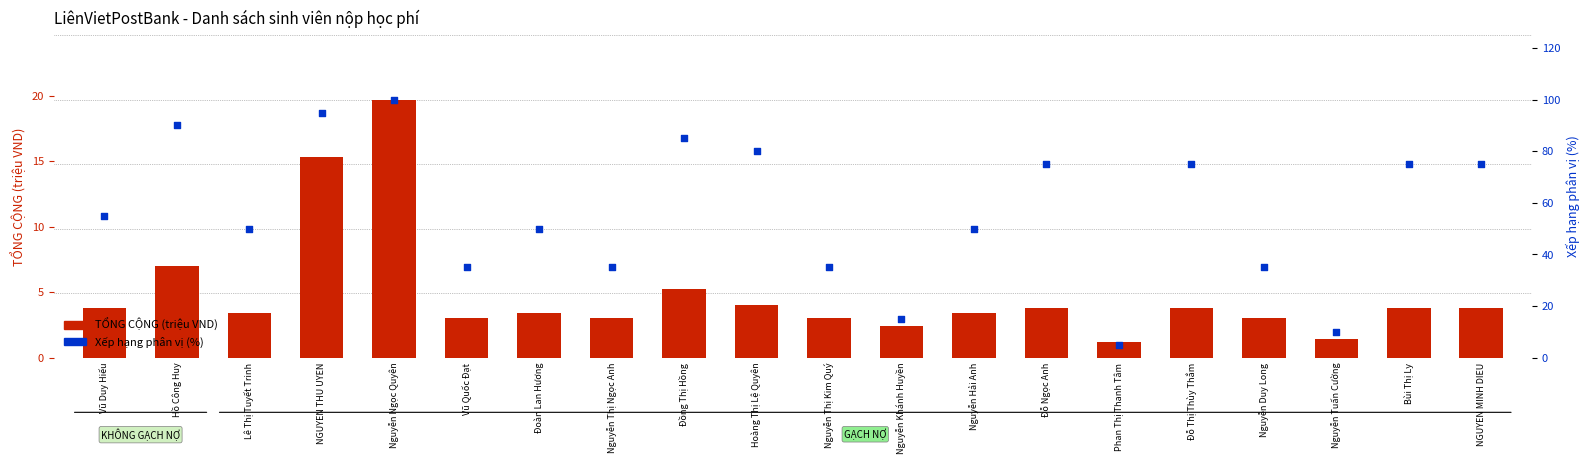

Is the value of TỔNG CỘNG (triệu VND) at Đỗ Ngọc Anh greater than the value of Xếp hạng phân vị (%) at Nguyễn Duy Long?

No